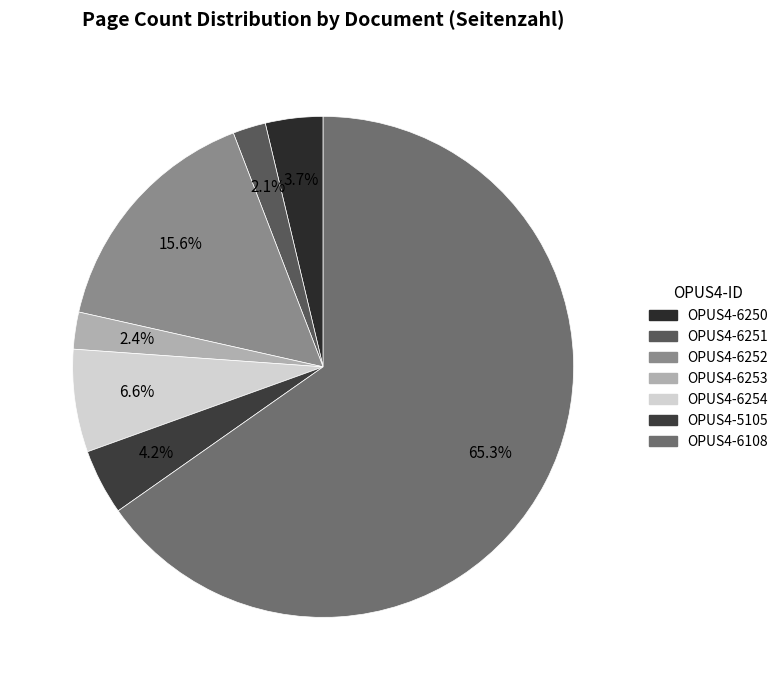

Count the number of slices in the pie.

7